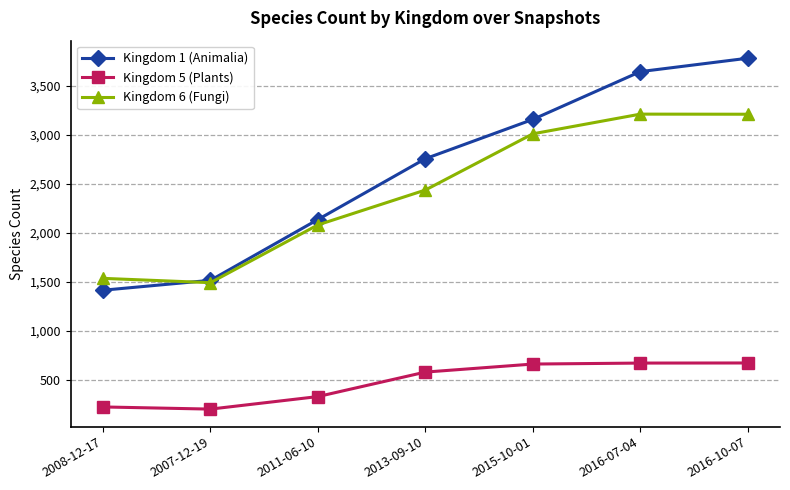

How many values in the Kingdom 6 (Fungi) series are below 2435?

3